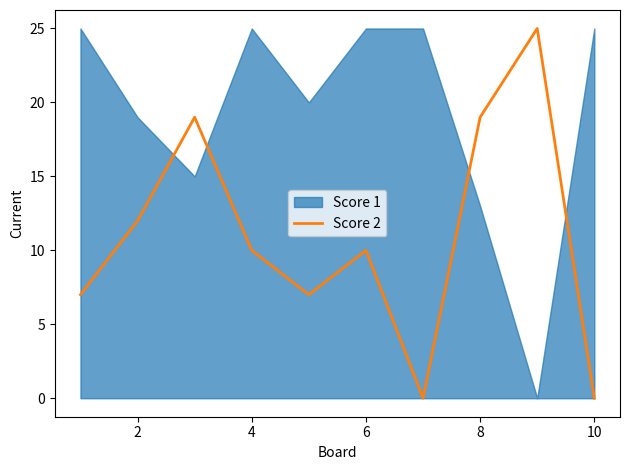

How many values are between 7 and 19?

7